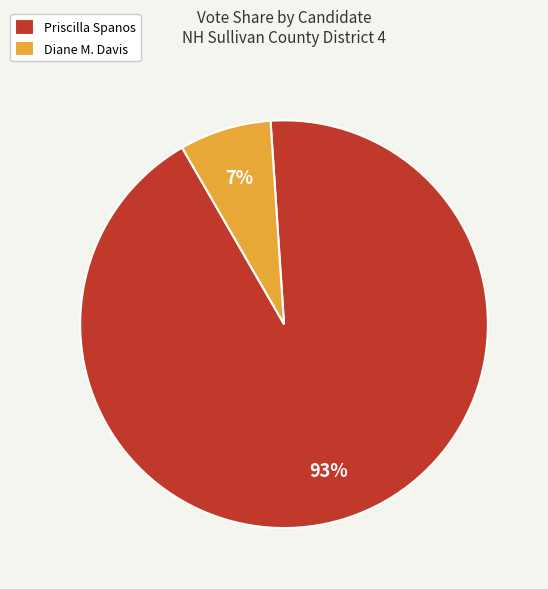

To the nearest percent, what is the average slice percentage?

50%